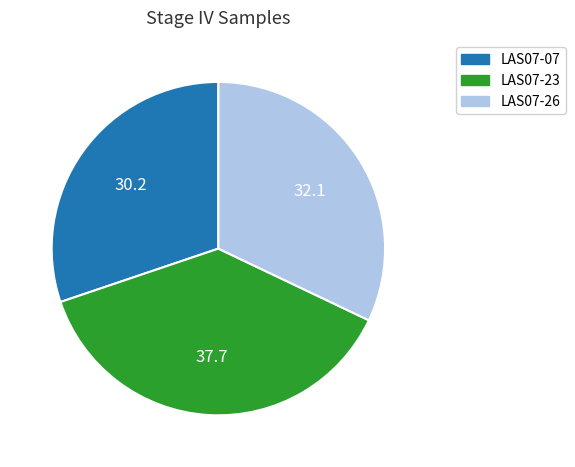

Is it true that LAS07-26 is 43% of the pie?

False